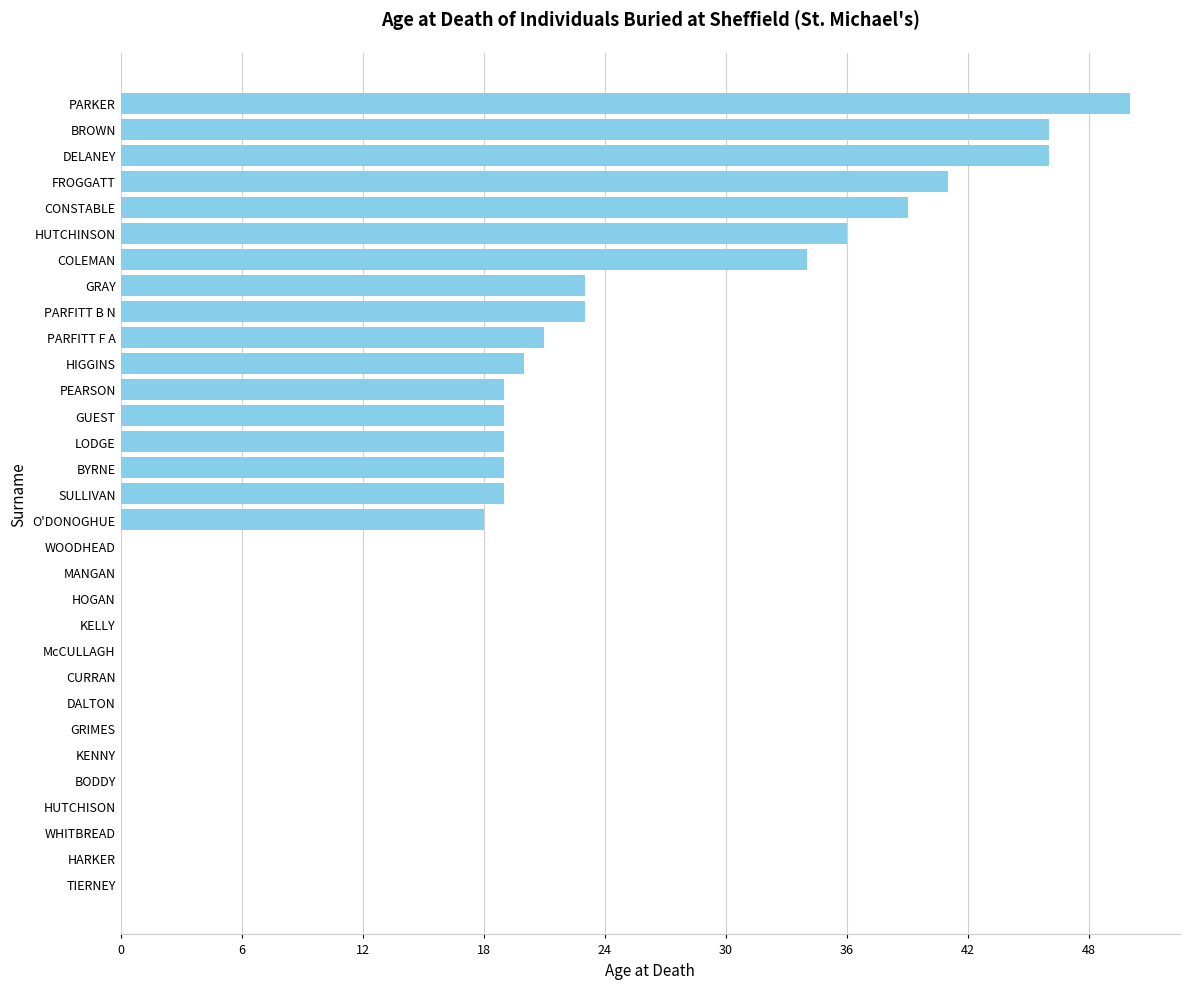

How many data points does each series have?

31